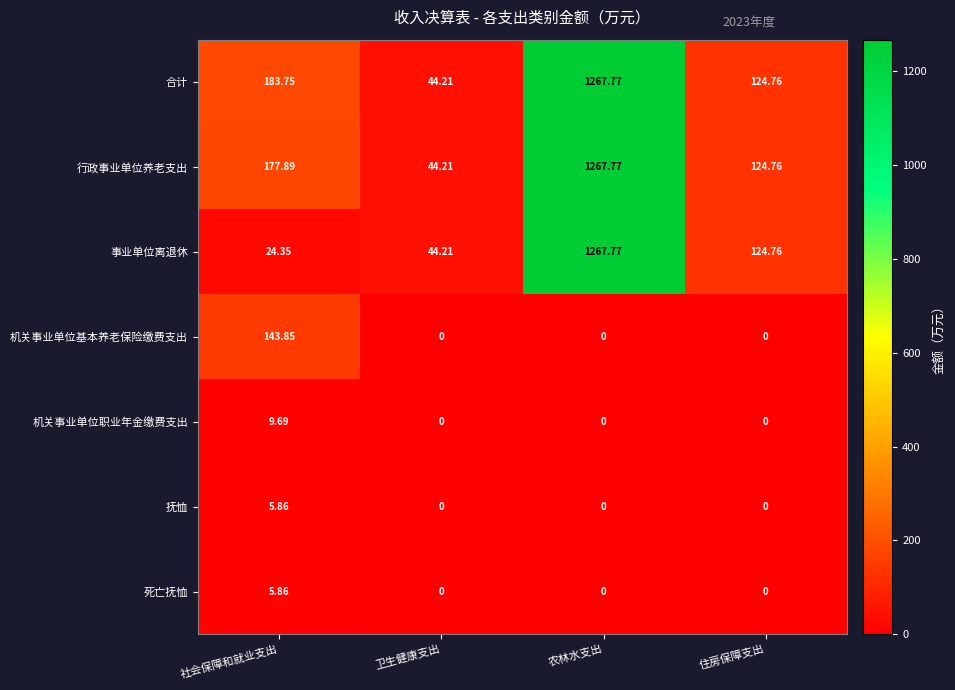

Between 社会保障和就业支出 and 住房保障支出, which series saw the biggest shift?

机关事业单位基本养老保险缴费支出